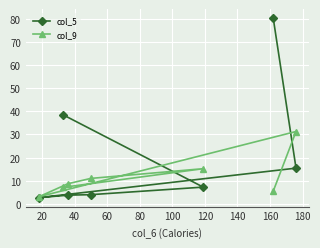

What is the difference between the maximum and minimum values in the col_9 series?

28.2